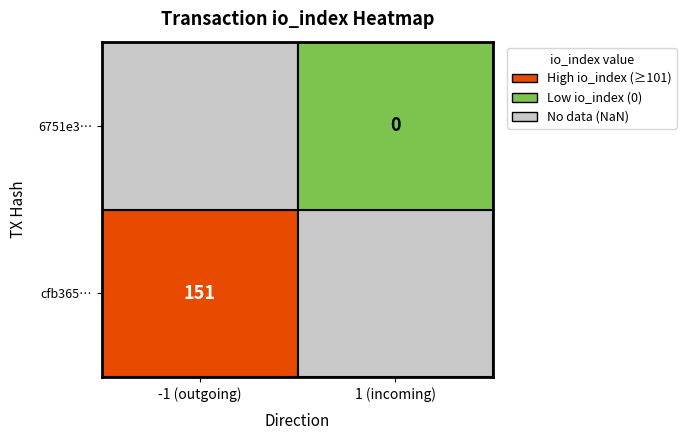

True or false: cfb36572082c1f7cd166286be73093286f7d870 has a value of -1 at direction.

True